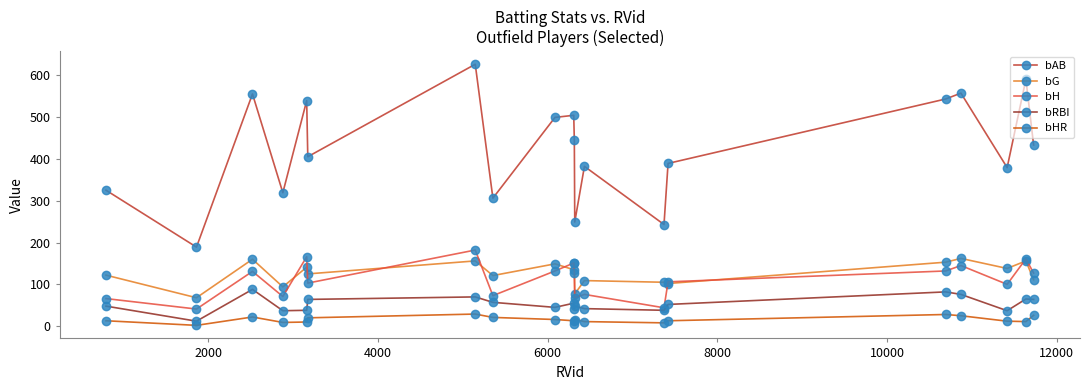

What is the difference between the maximum and minimum values in the bH series?

141